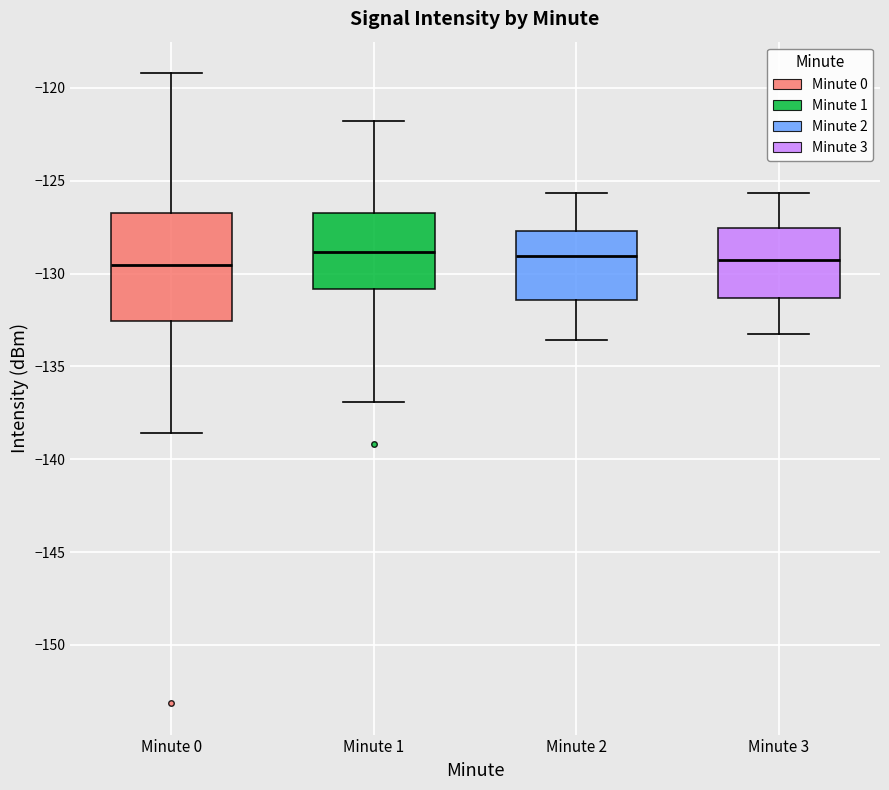

Reading left to right, transcribe this box plot: for each box, give where its median line is, the range the box spans, and where its two whiskers end, as read against the y-axis. The values are not printed on the chart, so give them approximately, as read against the axis.

Minute 0: median -129.5, box -132.5 to -126.5, whiskers -138.5 to -119.0
Minute 1: median -129.0, box -131.0 to -126.5, whiskers -137.0 to -122.0
Minute 2: median -129.0, box -131.5 to -127.5, whiskers -133.5 to -125.5
Minute 3: median -129.5, box -131.5 to -127.5, whiskers -133.0 to -125.5